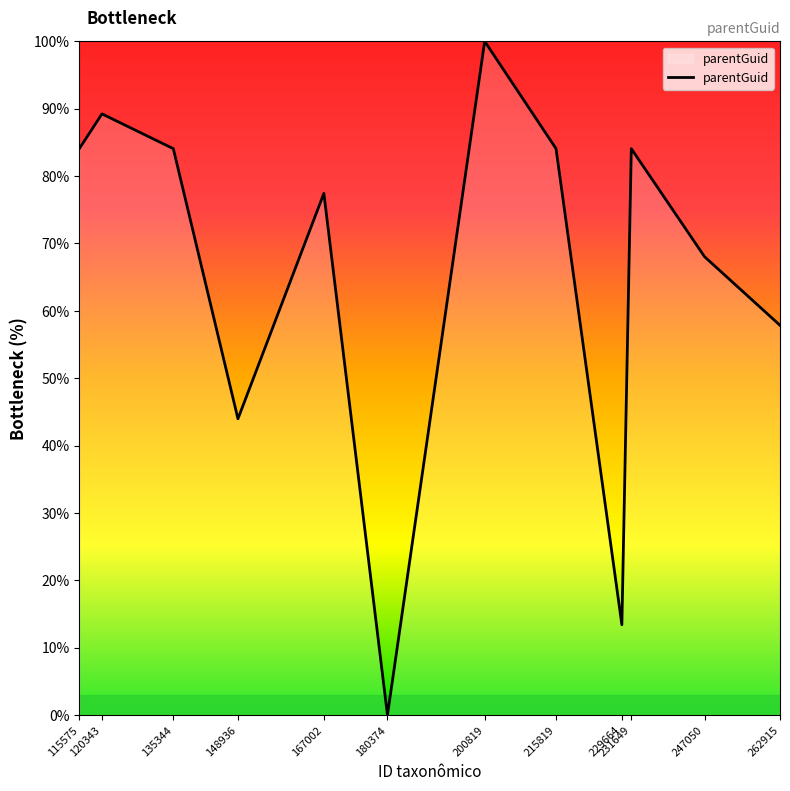

Reading left to right, extract all data points from this chart.

84.1	89.2	84.1	44.0	77.4	0.0	100.0	84.1	13.4	84.1	68.0	57.9